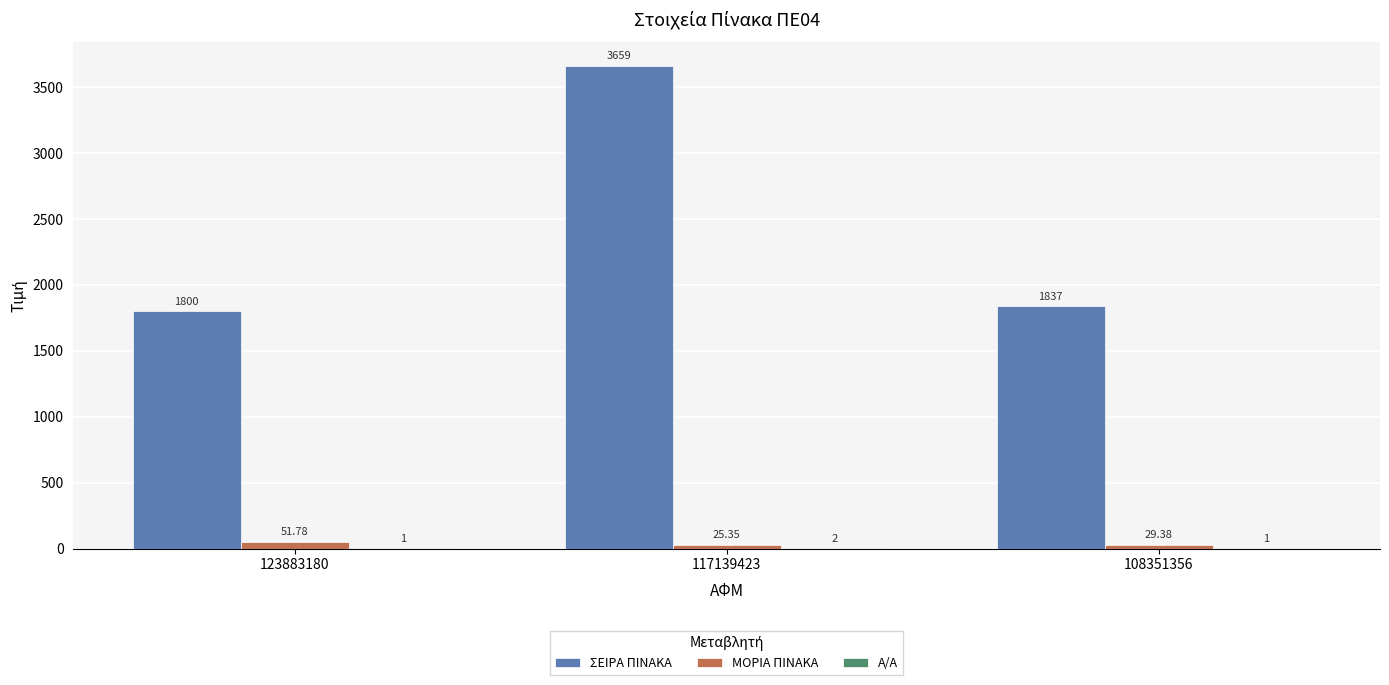

Which series has the largest total across all categories?

ΣΕΙΡΑ ΠΙΝΑΚΑ